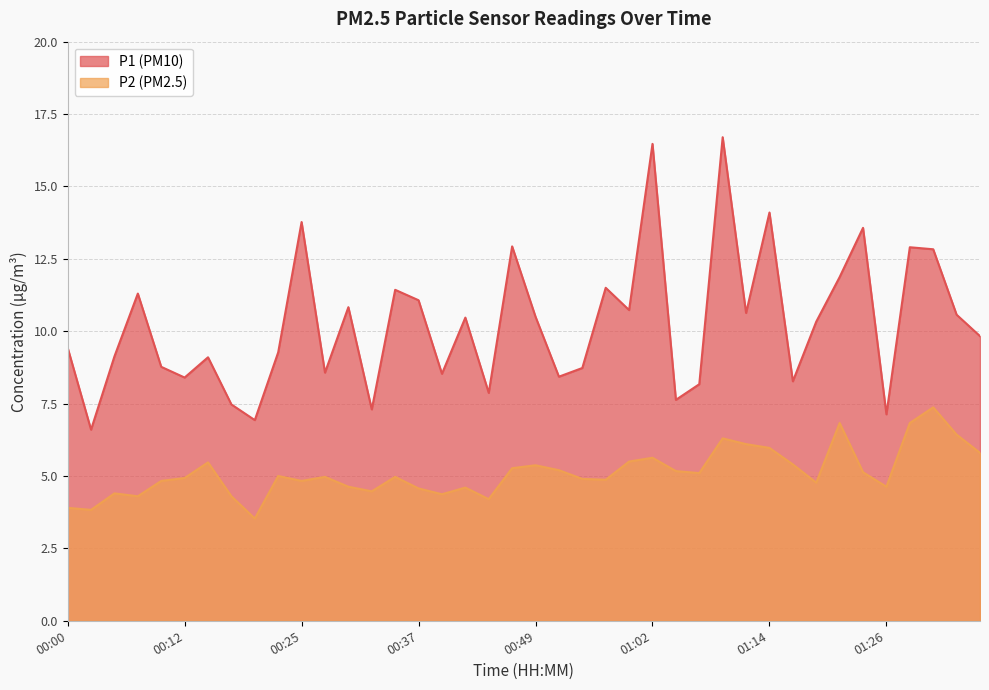

What is the sum of the P1 values at 00:12 and 00:00?

17.8